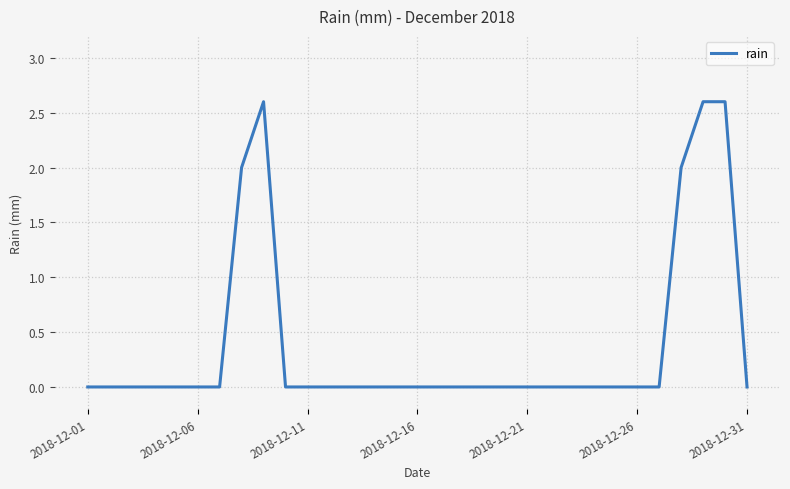

What is the difference between the maximum and minimum values?

2.6